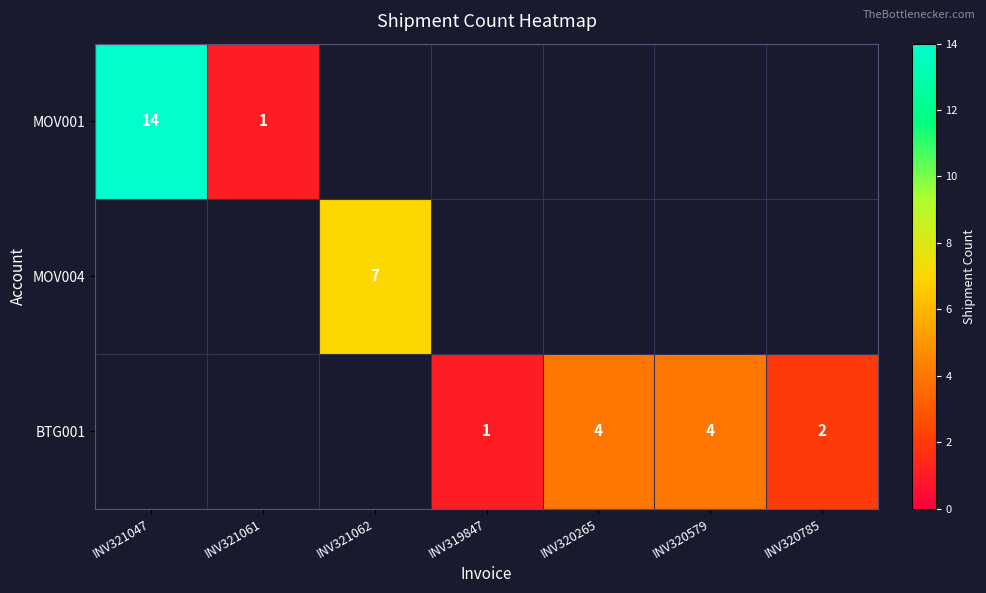

Which category has the highest value across all series?

INV321047